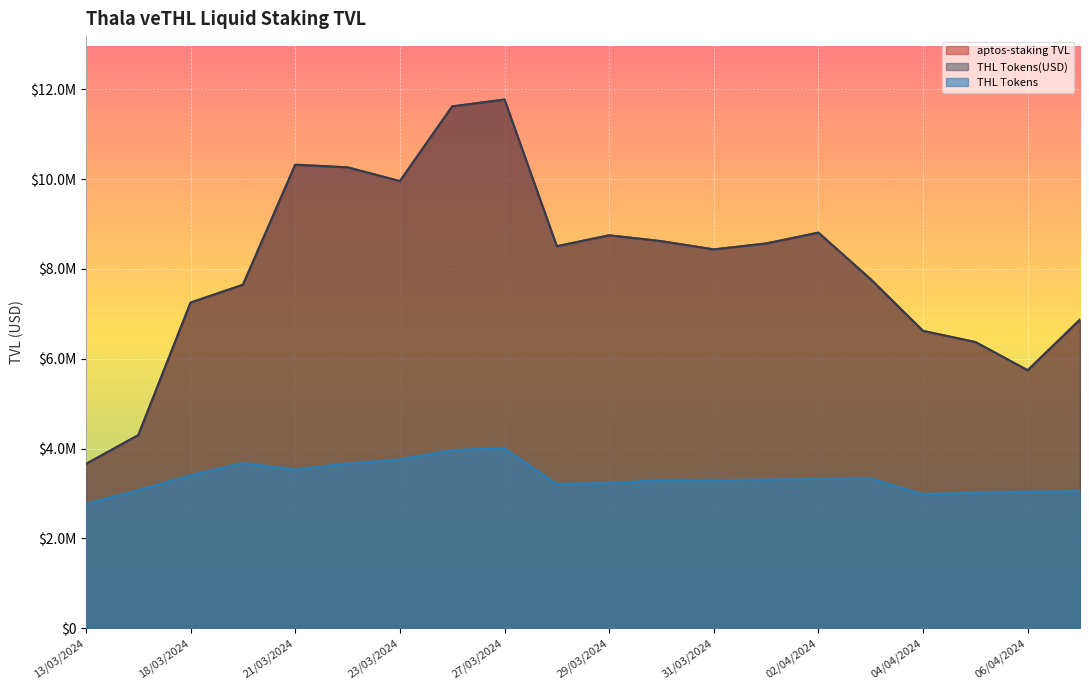

True or false: aptos-staking TVL and THL Tokens(USD) intersect in this chart.

False